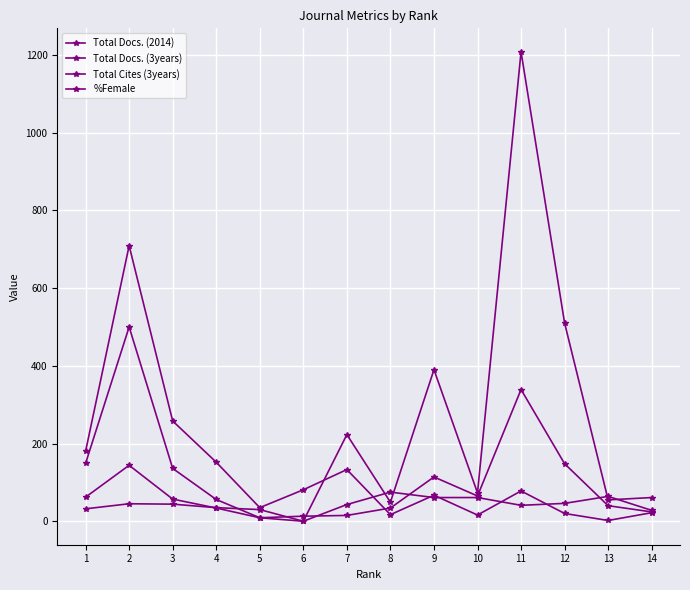

List the series in order of their peak value, lowest first.

%Female, Total Docs. (2014), Total Cites (3years), Total Docs. (3years)